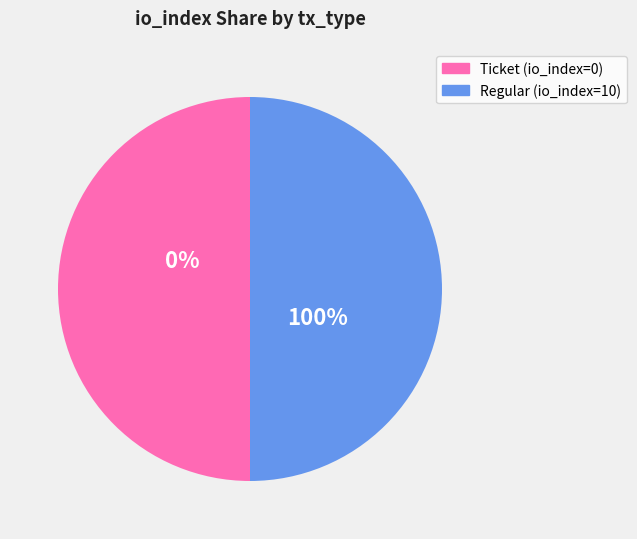

The Ticket slice represents 13% of the pie. True or false?

False